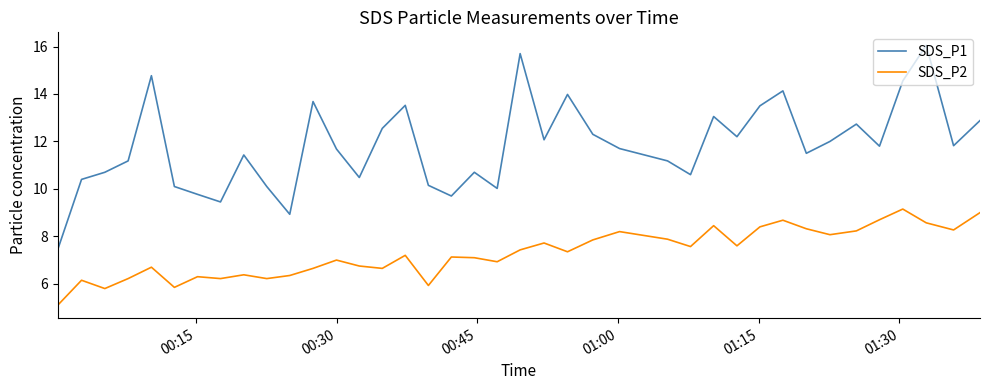

Does the chart display data point markers on the line(s)?

No